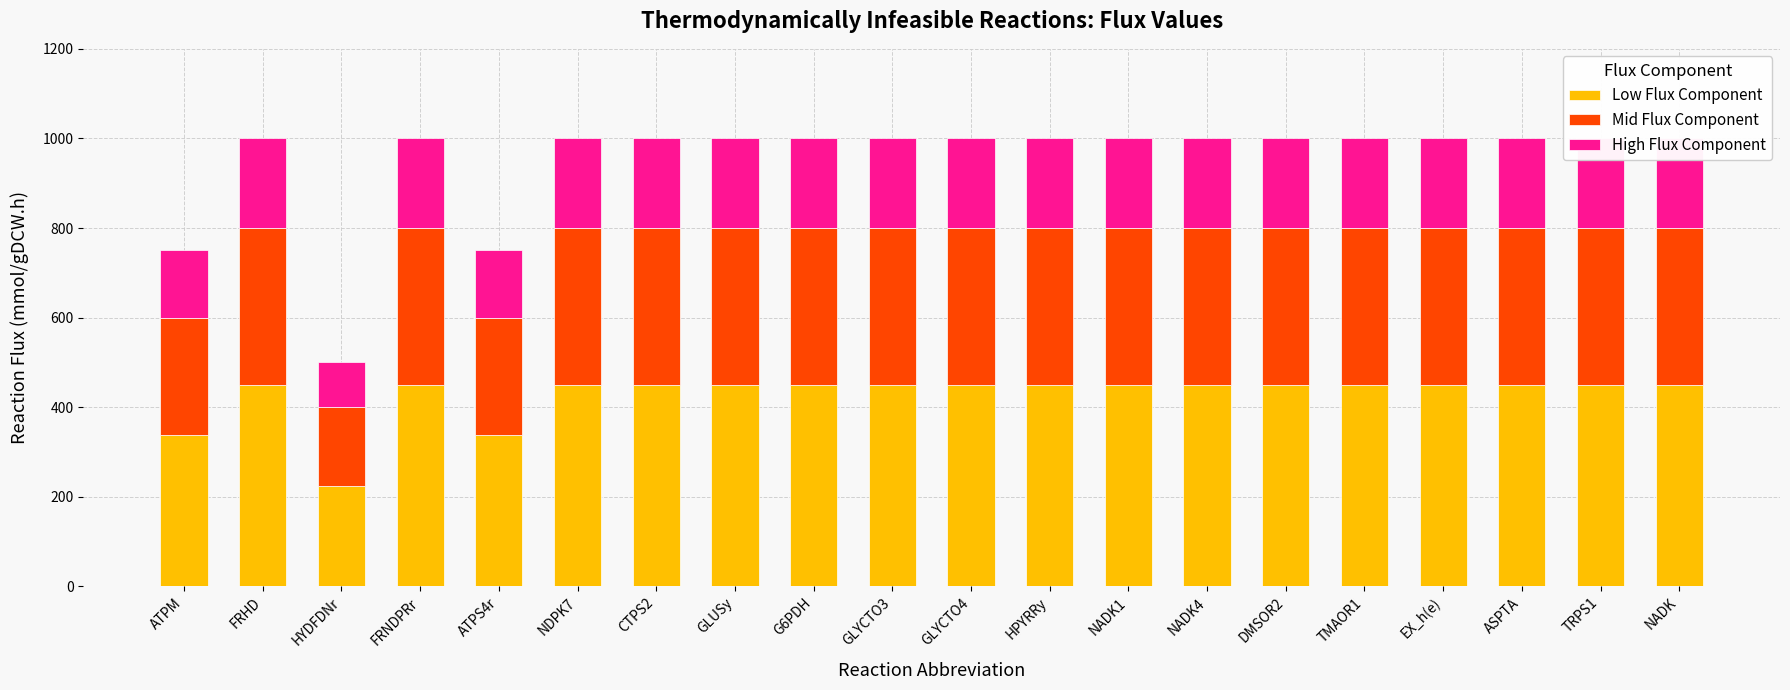

Which series has the widest spread of values?

Low Flux Component